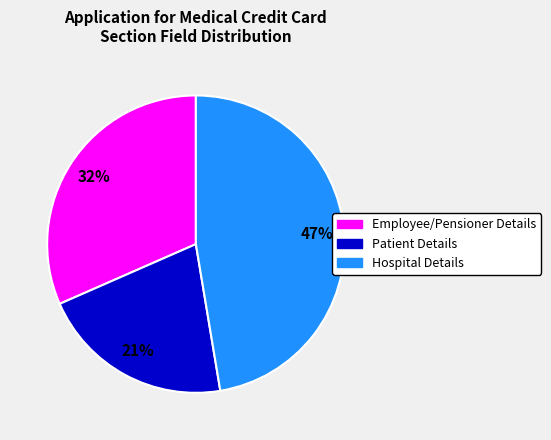

Which slice is the largest?

Hospital Details